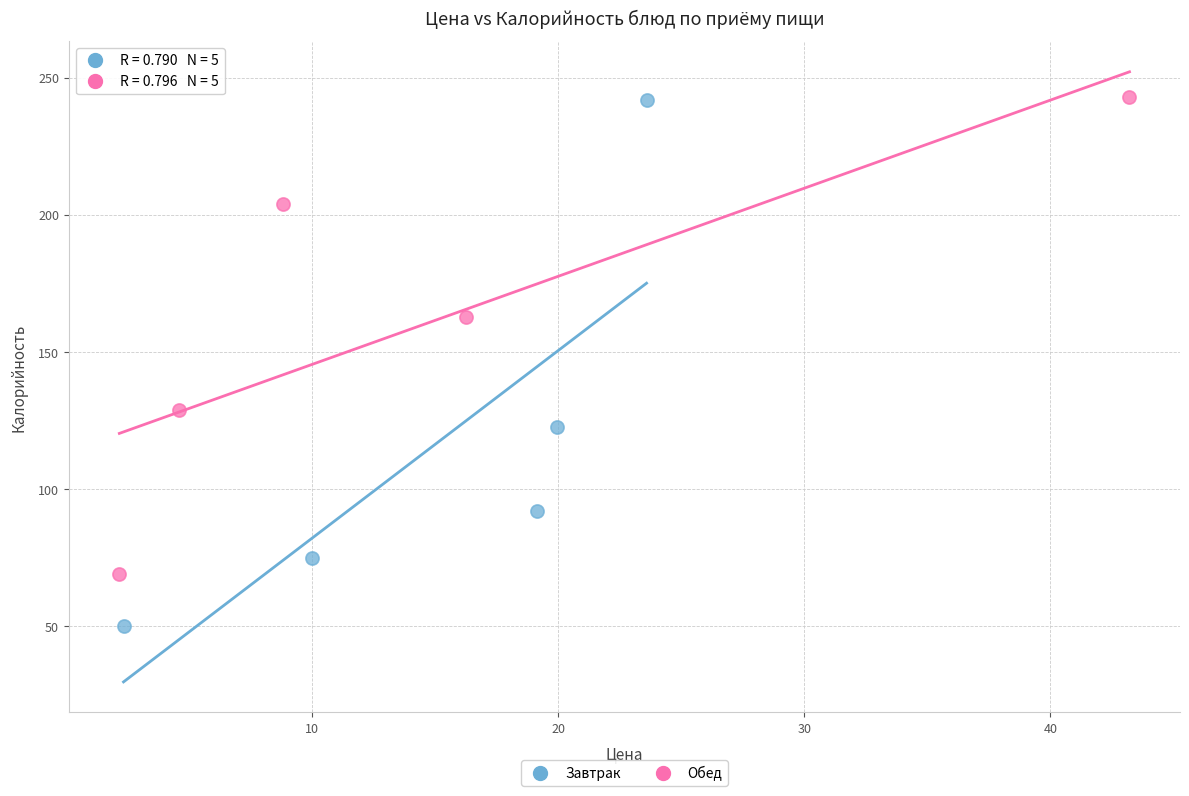

Which series contains the lowest Y value?

Завтрак